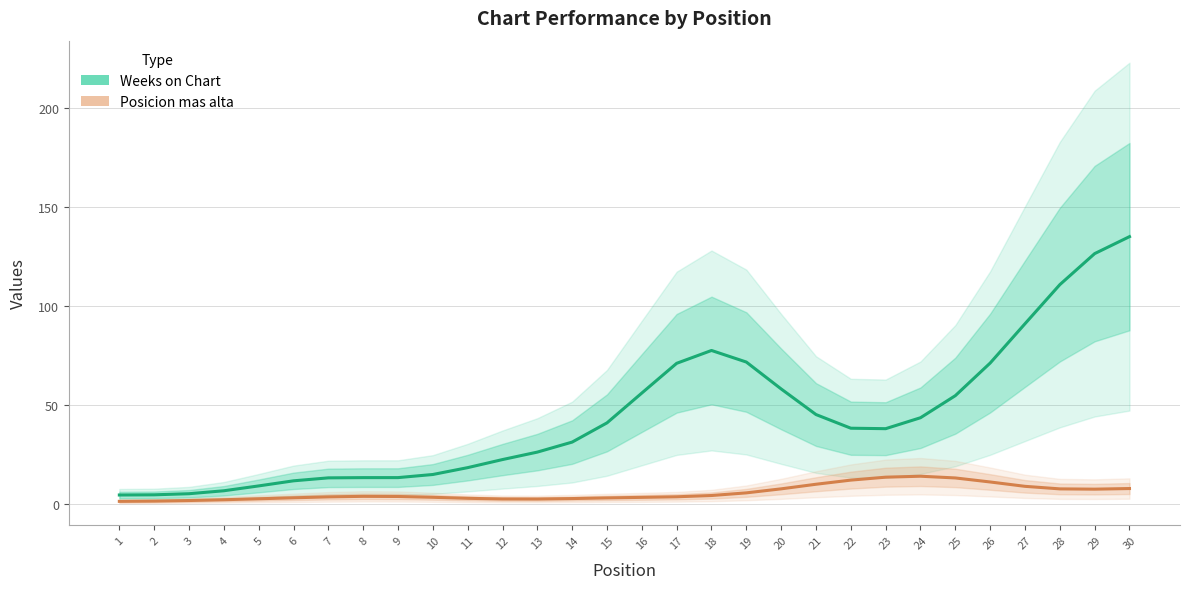

Where is the first local minimum for Posicion mas alta?

13